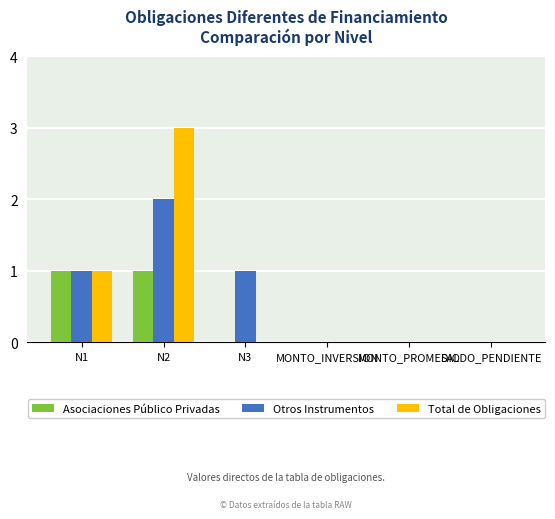

Count the Total de Obligaciones values in the range 0 to 1.

5